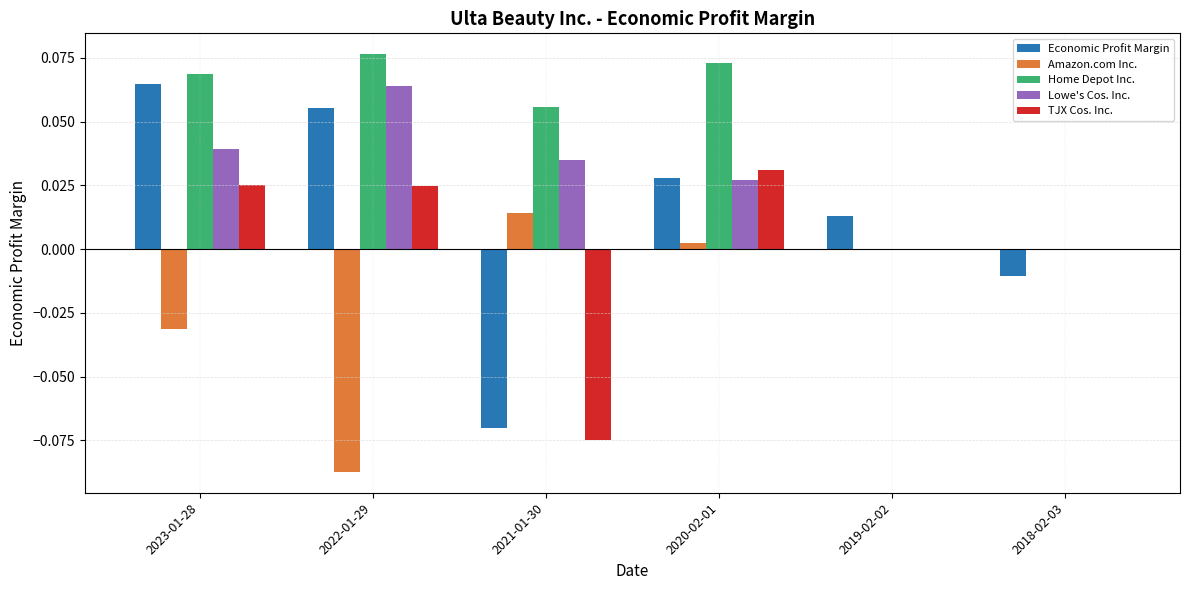

Are the bars horizontal?

No